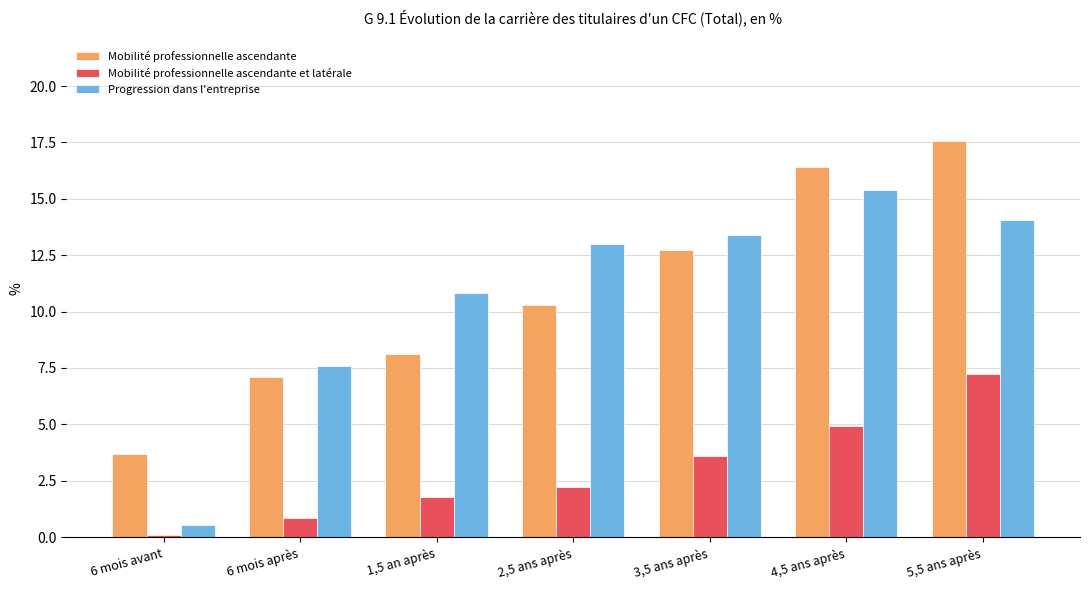

The Progression dans l'entreprise series shows 5.8 at 3,5 ans après. True or false?

False